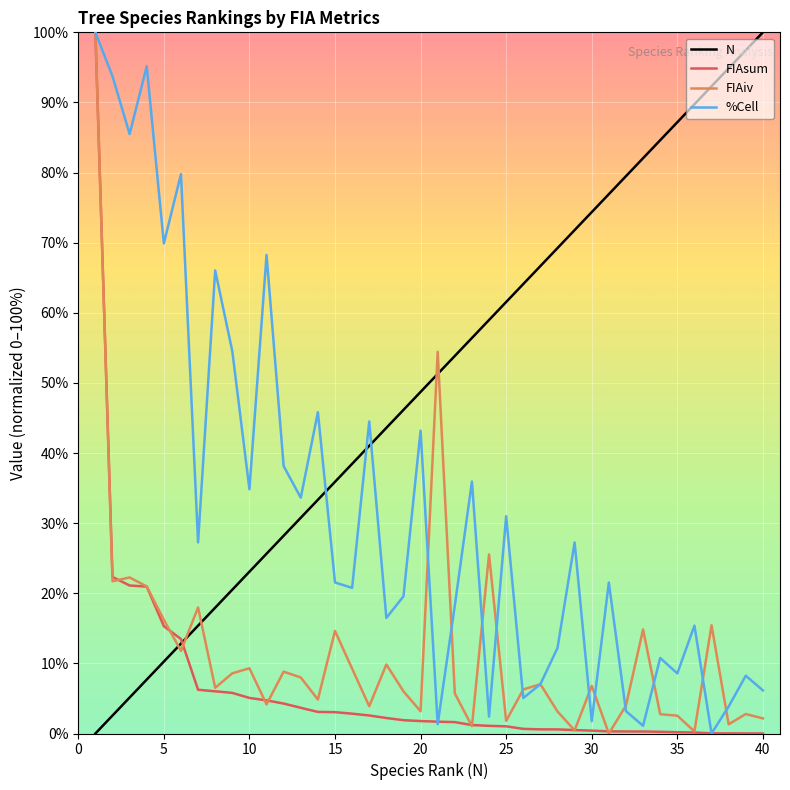

Count the number of data series in this chart.

4